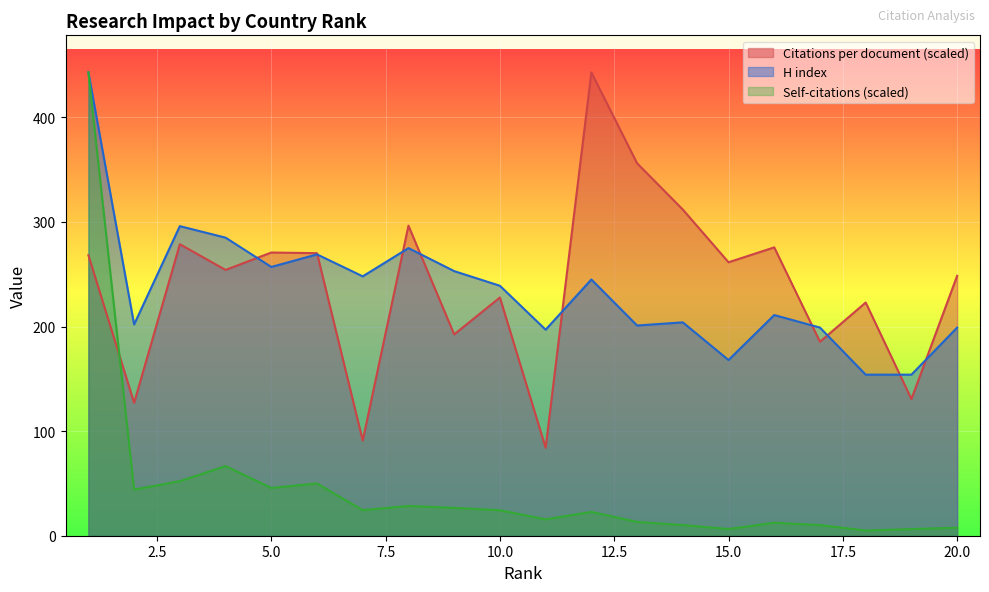

What is the average value of the H index series?

234.9